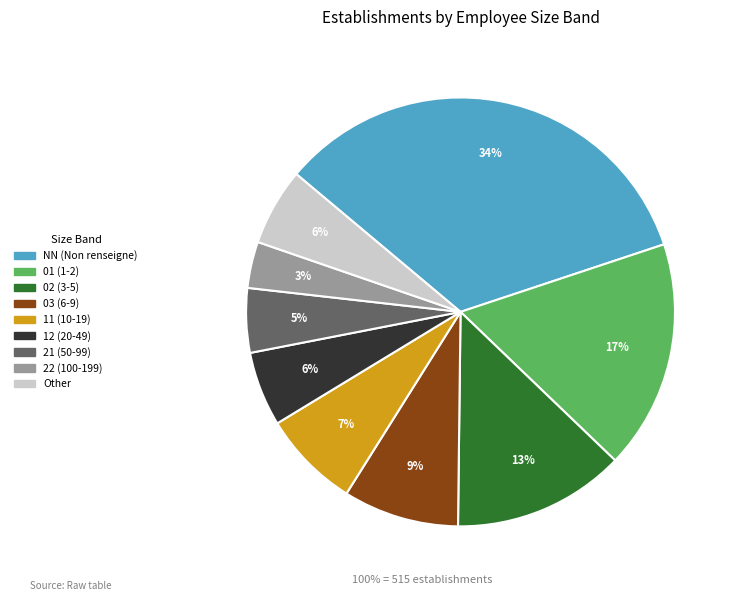

To the nearest percent, what is the average slice percentage?

11%